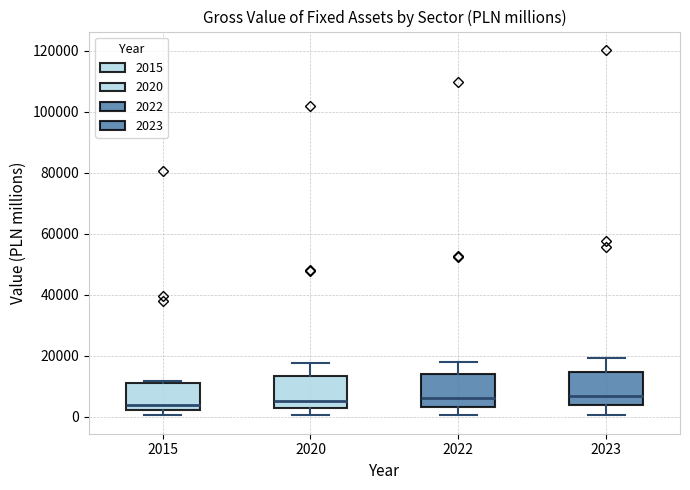

Reading left to right, transcribe this box plot: for each box, give where its median line is, the range the box spans, and where its two whiskers end, as read against the y-axis. The values are not printed on the chart, so give them approximately, as read against the axis.

2015: median 4000, box 2000 to 12000, whiskers 0 to 12000 (just above the box's upper edge)
2020: median 6000, box 2000 to 14000, whiskers 0 to 18000
2022: median 6000, box 4000 to 14000, whiskers 0 to 18000
2023: median 6000, box 4000 to 14000, whiskers 0 to 20000